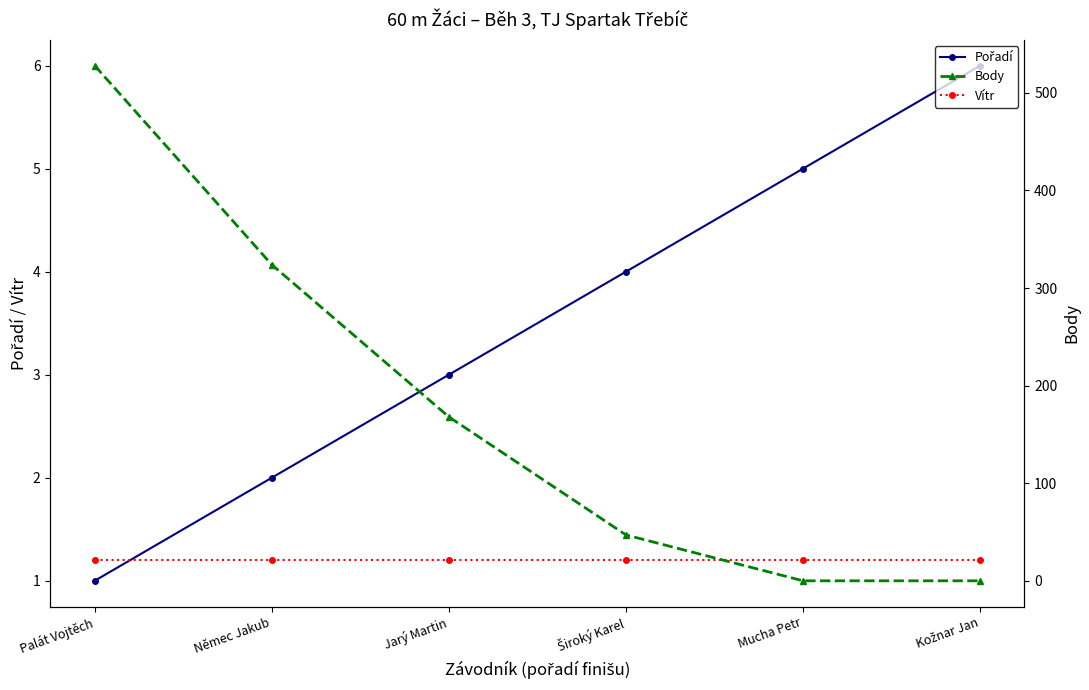

How many lines are shown in the chart?

3